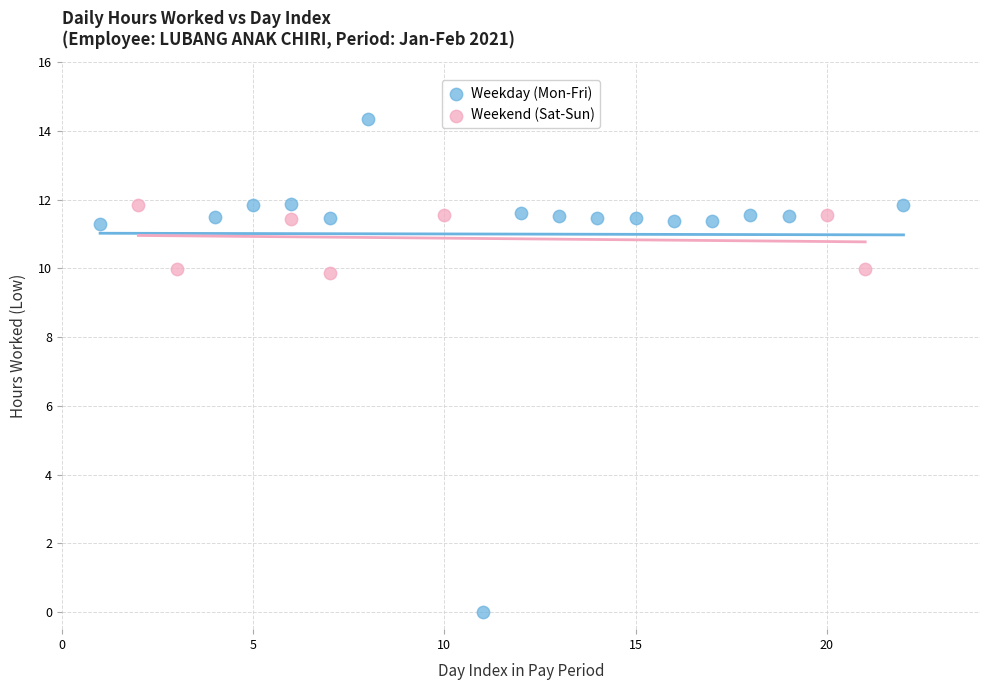

Which series reaches the minimum Y coordinate?

Weekday (Mon-Fri)